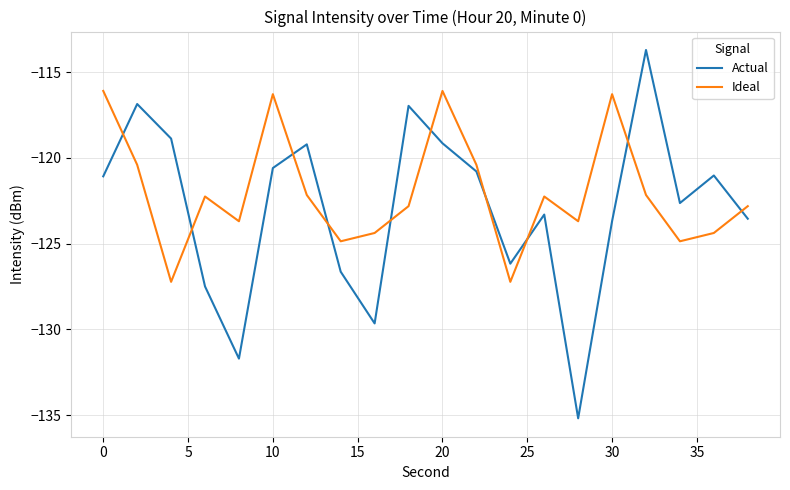

List the series in order of their peak value, highest first.

Actual, Ideal